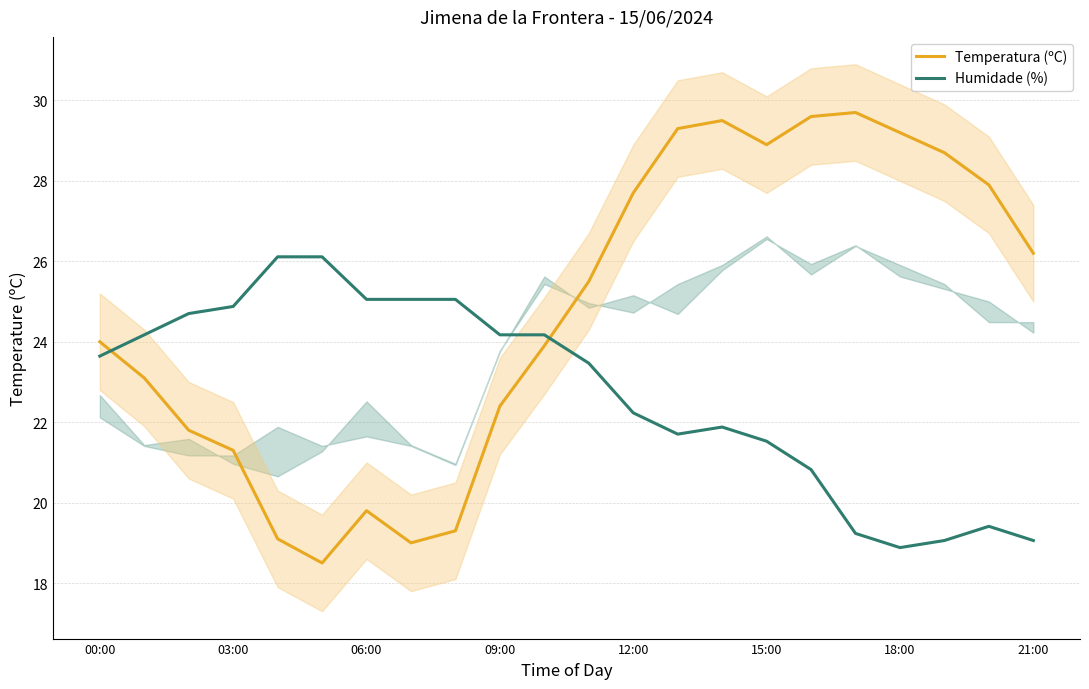

True or false: Humidade (%) has more than 1 interior local peaks.

True